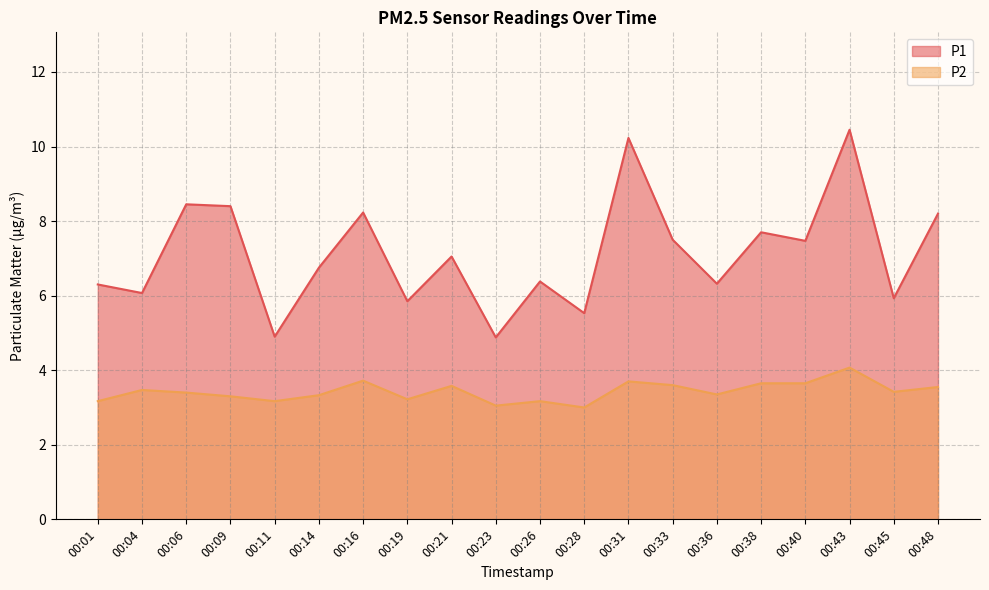

Where is P1 nearest to the value 7?

00:21